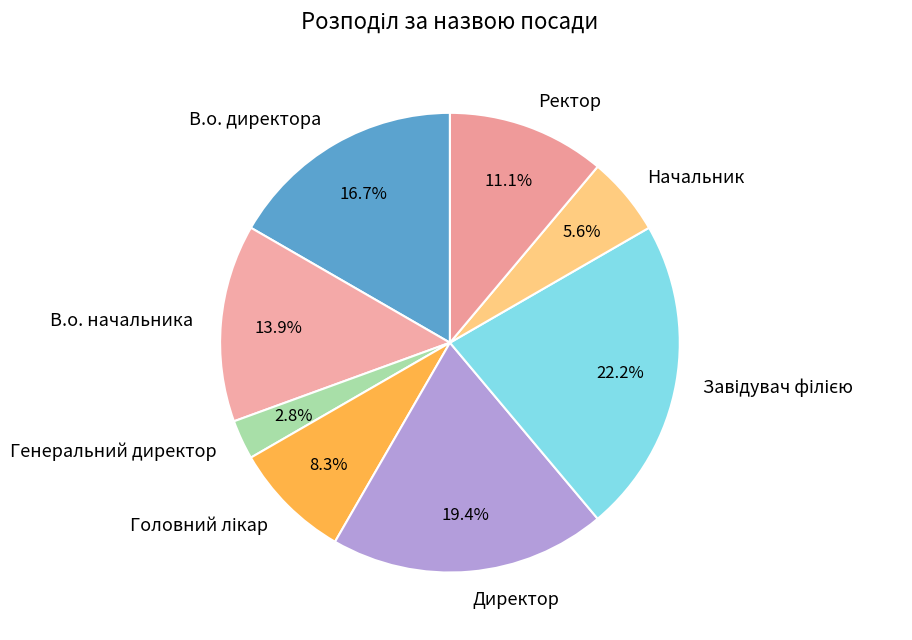

How much of the chart is everything except В.о. директора?

83.3%